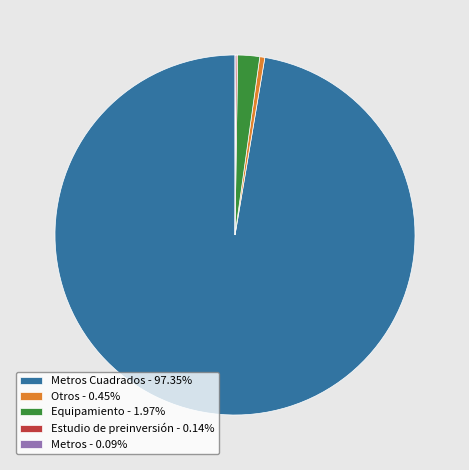

Is there any slice that represents more than half of the pie?

Yes